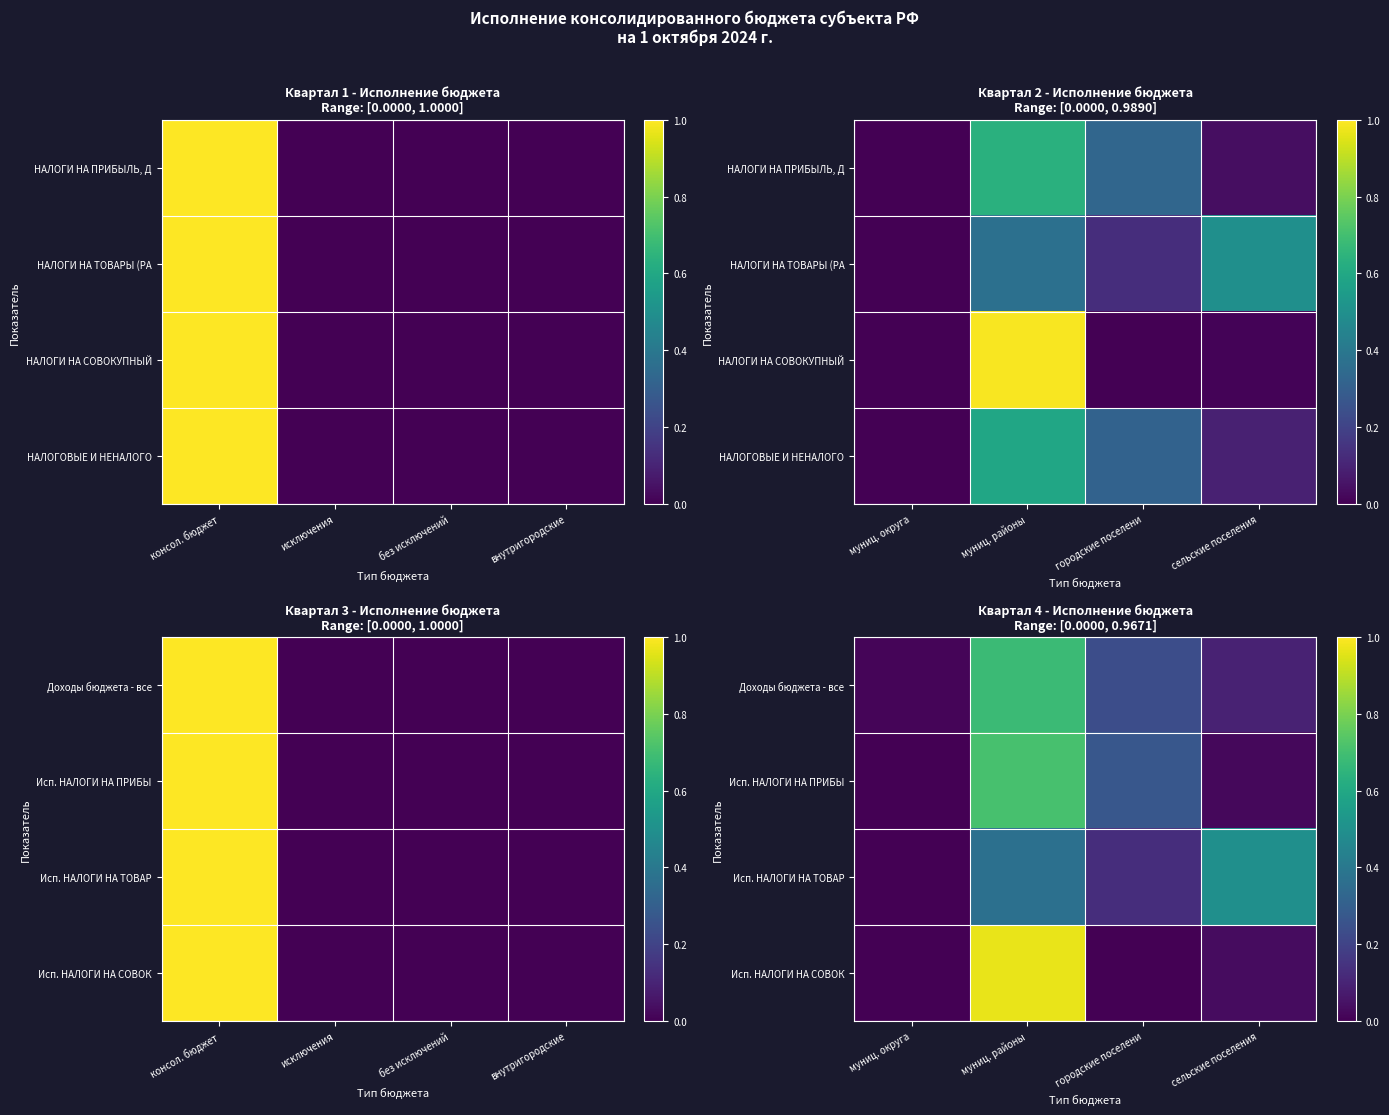

The value of Исп. НАЛОГИ НА ТОВАР at муниц. районы is 0.6. True or false?

False